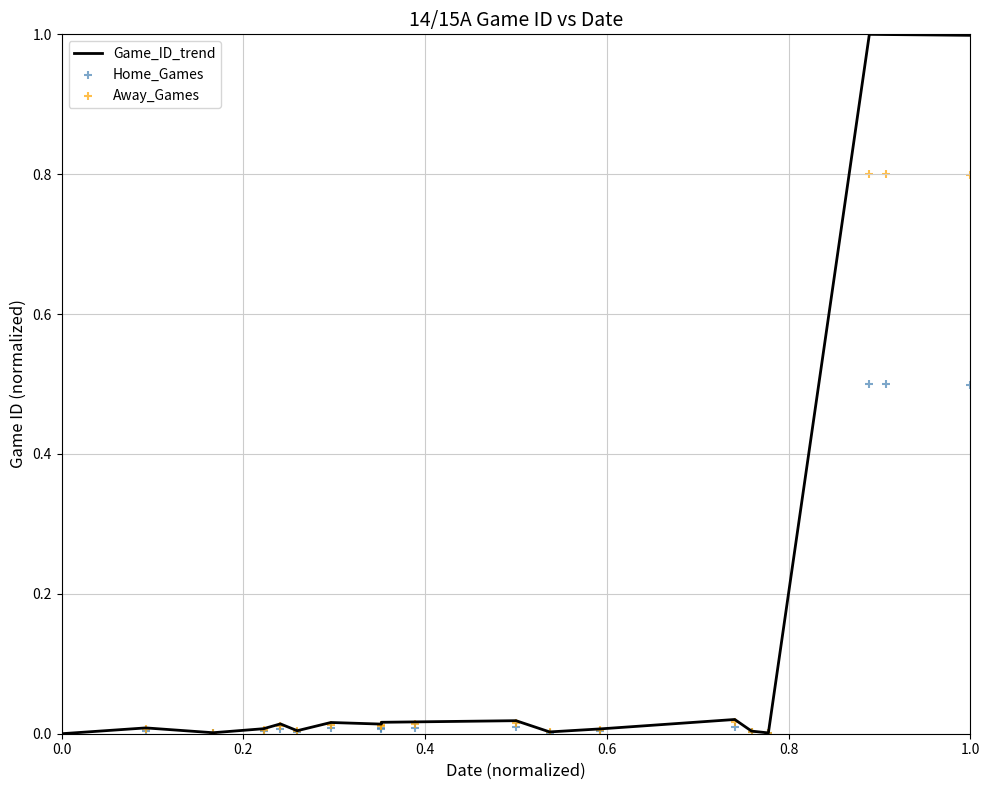

At how many categories does at least one series exceed 0?

18